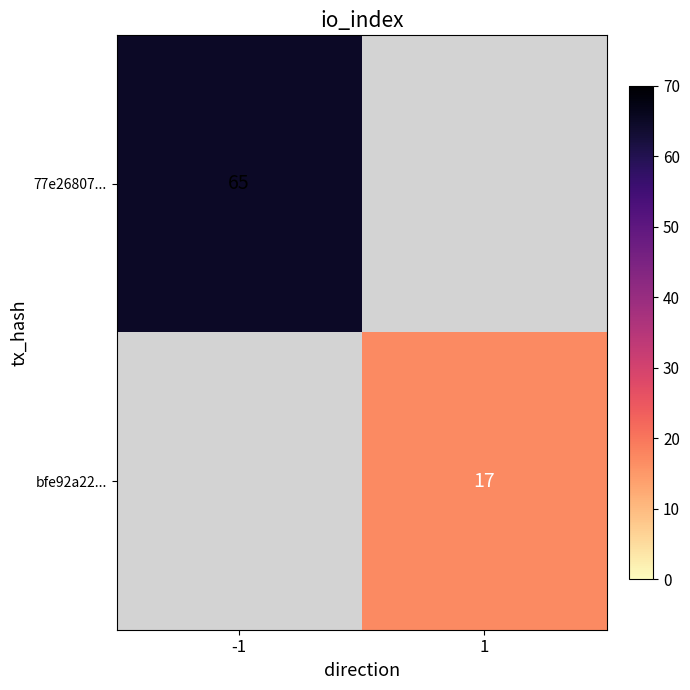

The 77e26807... series shows 43 at -1. True or false?

False